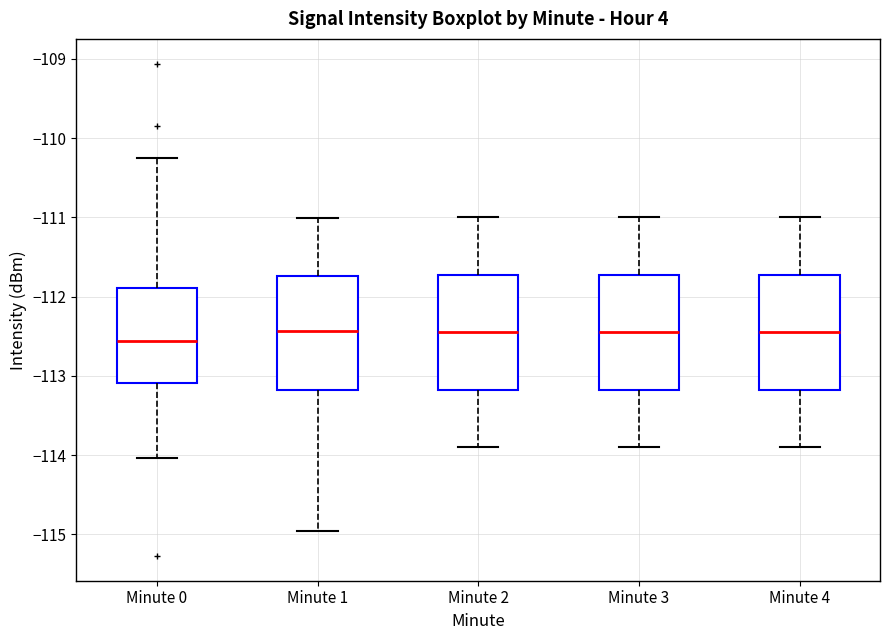

Reading left to right, read every box against the y-axis: the position of its median line, the range the box covers, and the ends of its whiskers. The values are not printed on the chart, so give them approximately, as read against the axis.

Minute 0: median -112.6, box -113.1 to -111.9, whiskers -114.0 to -110.2
Minute 1: median -112.4, box -113.2 to -111.7, whiskers -115.0 to -111.0
Minute 2: median -112.4, box -113.2 to -111.7, whiskers -113.9 to -111.0
Minute 3: median -112.4, box -113.2 to -111.7, whiskers -113.9 to -111.0
Minute 4: median -112.4, box -113.2 to -111.7, whiskers -113.9 to -111.0